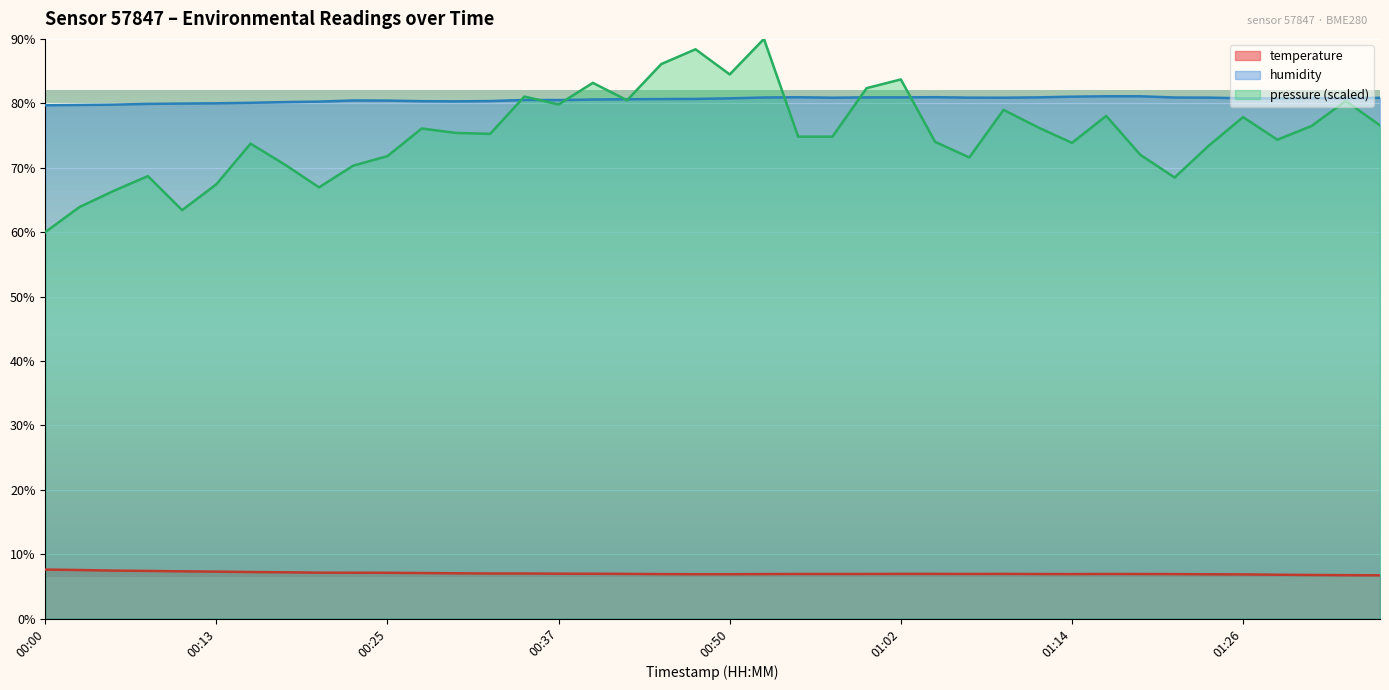

True or false: humidity and temperature intersect in this chart.

False